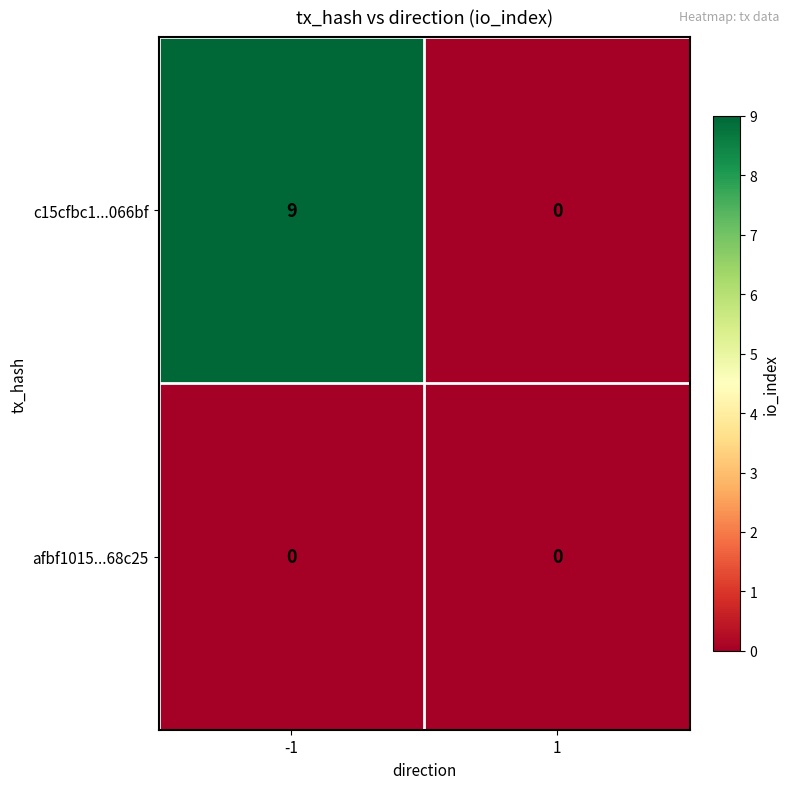

What is the greatest value displayed?

9